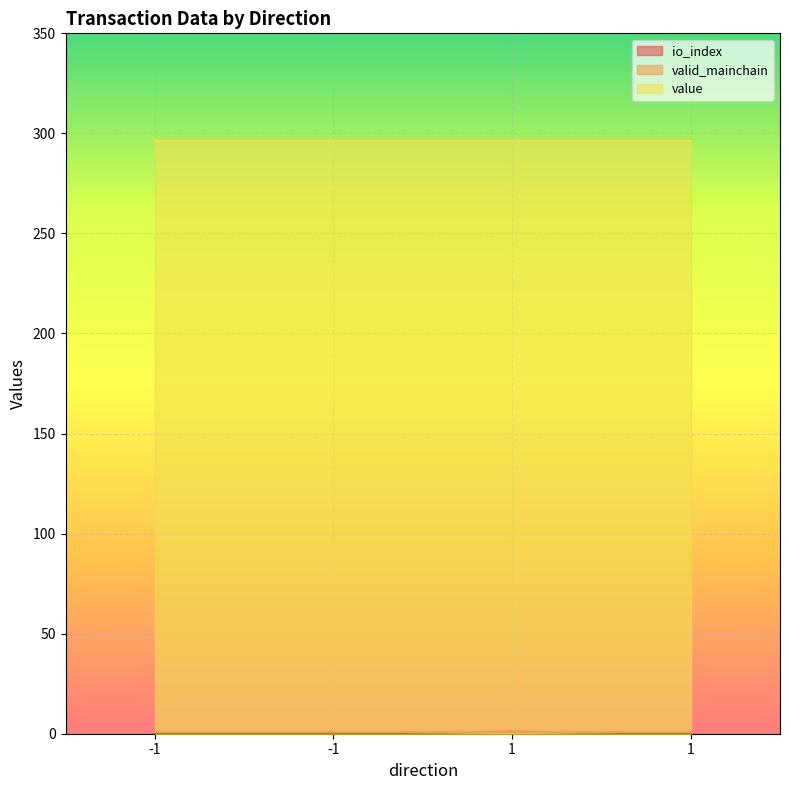

True or false: valid_mainchain and io_index cross at least once.

False